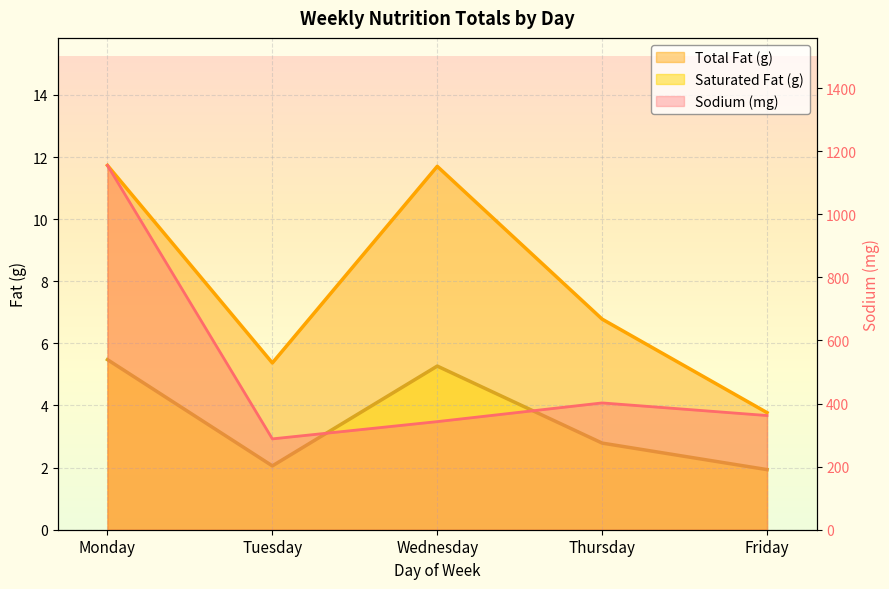

Reading left to right, transcribe all the data shown in this chart.

Total Fat (g): Monday=11.7	Tuesday=5.4	Wednesday=11.7	Thursday=6.8	Friday=3.8
Saturated Fat (g): Monday=5.5	Tuesday=2.1	Wednesday=5.3	Thursday=2.8	Friday=1.9
Sodium (mg): Monday=1155.0	Tuesday=288.0	Wednesday=342.7	Thursday=402.0	Friday=362.0